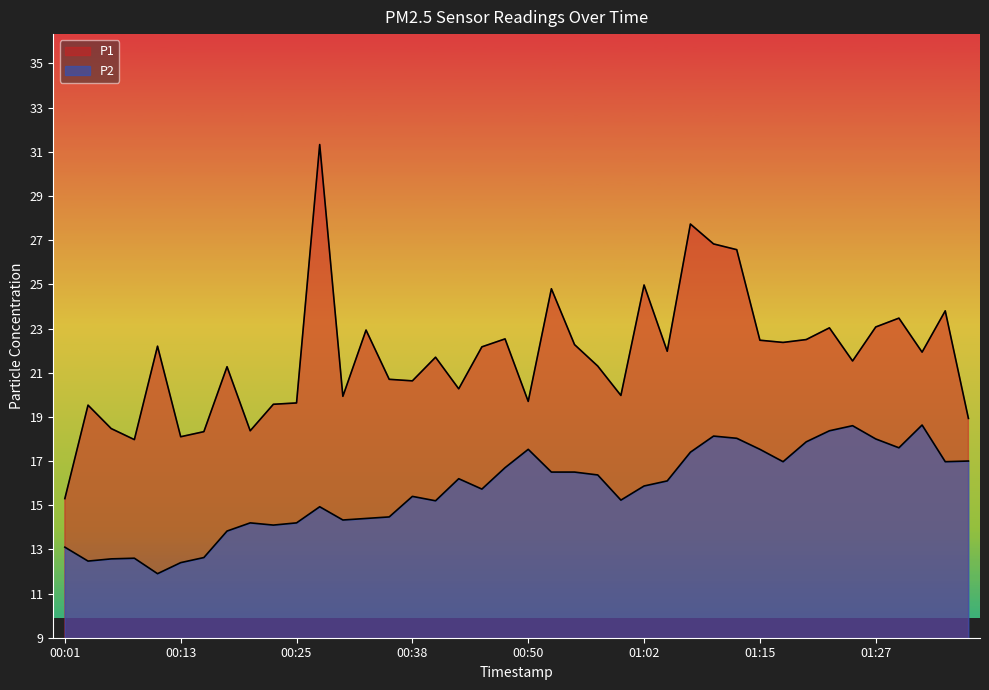

What is the sum of the P1 values at 00:28 and 01:17?

53.7